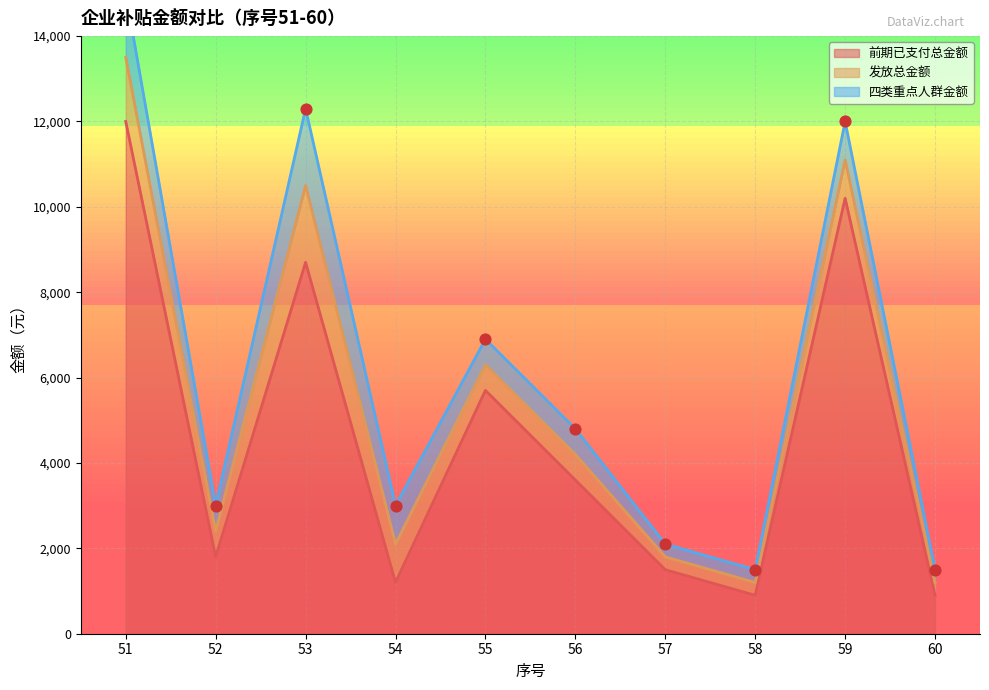

What is the highest value of the 前期已支付总金额 series?

12000